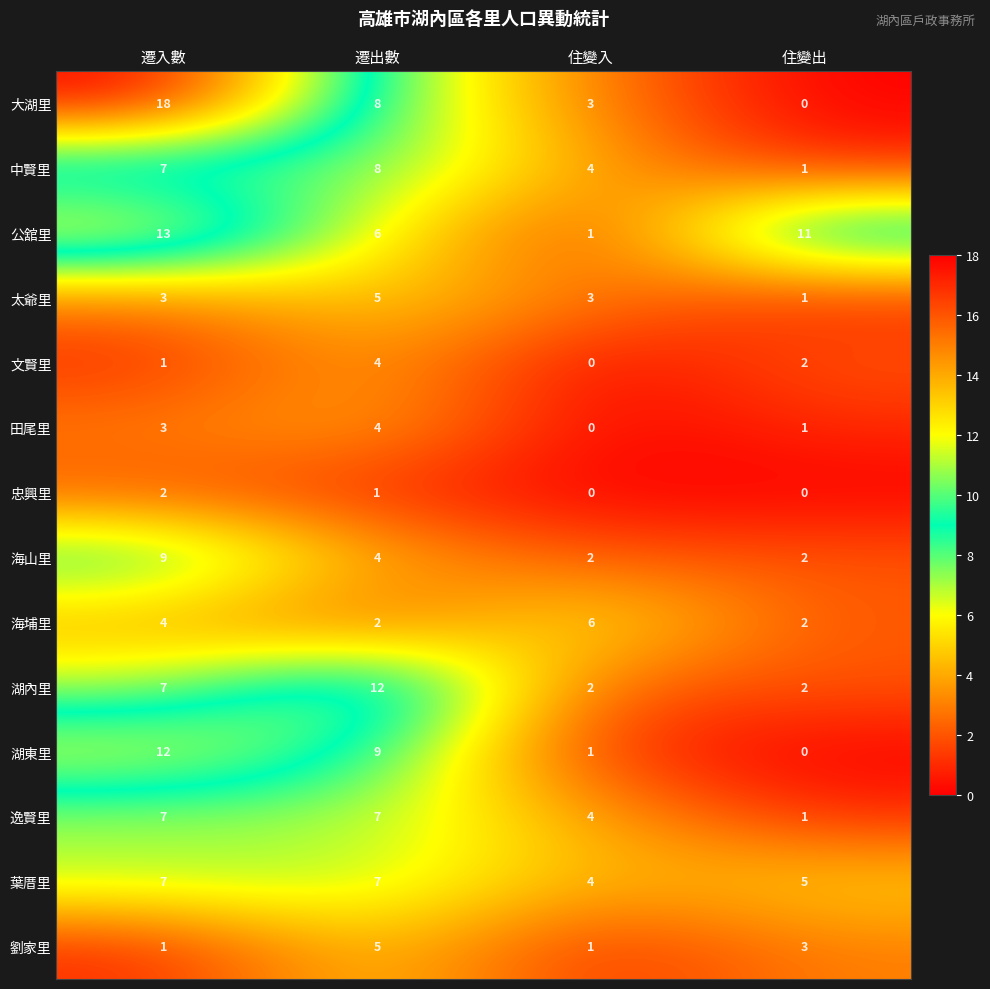

Count the number of categories in the chart.

4